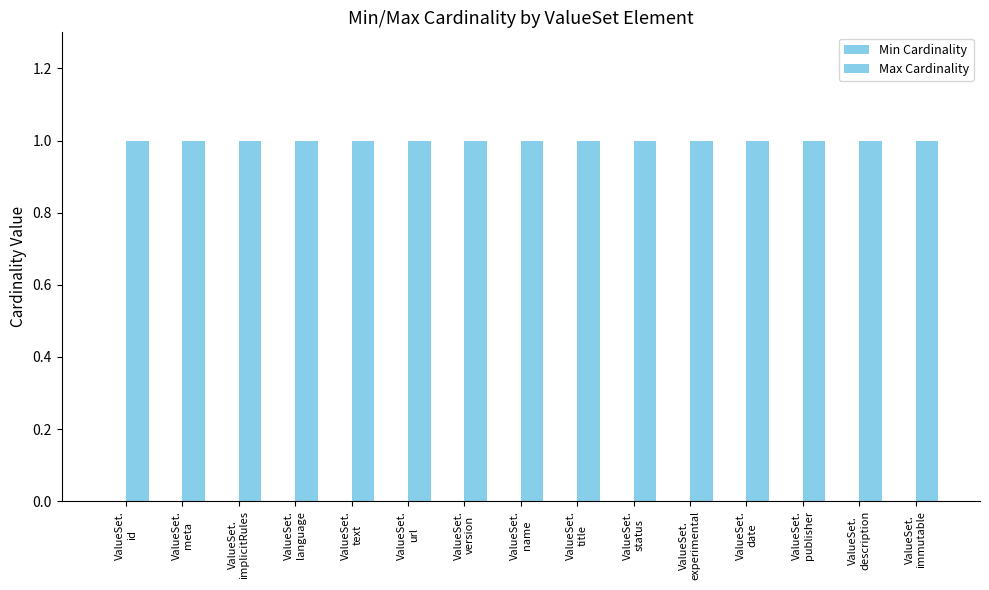

Reading left to right, list all the values displayed in this chart.

Min Cardinality: ValueSet.
id=0	ValueSet.
meta=0	ValueSet.
implicitRules=0	ValueSet.
language=0	ValueSet.
text=0	ValueSet.
url=0	ValueSet.
version=0	ValueSet.
name=0	ValueSet.
title=0	ValueSet.
status=0	ValueSet.
experimental=0	ValueSet.
date=0	ValueSet.
publisher=0	ValueSet.
description=0	ValueSet.
immutable=0
Max Cardinality: ValueSet.
id=1	ValueSet.
meta=1	ValueSet.
implicitRules=1	ValueSet.
language=1	ValueSet.
text=1	ValueSet.
url=1	ValueSet.
version=1	ValueSet.
name=1	ValueSet.
title=1	ValueSet.
status=1	ValueSet.
experimental=1	ValueSet.
date=1	ValueSet.
publisher=1	ValueSet.
description=1	ValueSet.
immutable=1